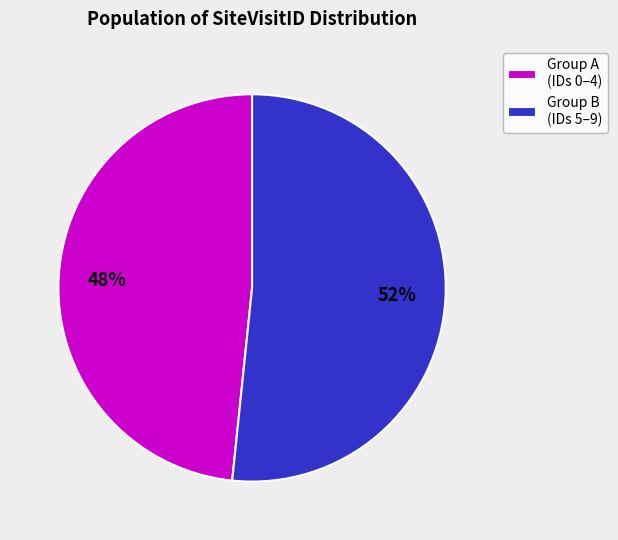

Is it true that Group B (IDs 5–9) is 41% of the pie?

False